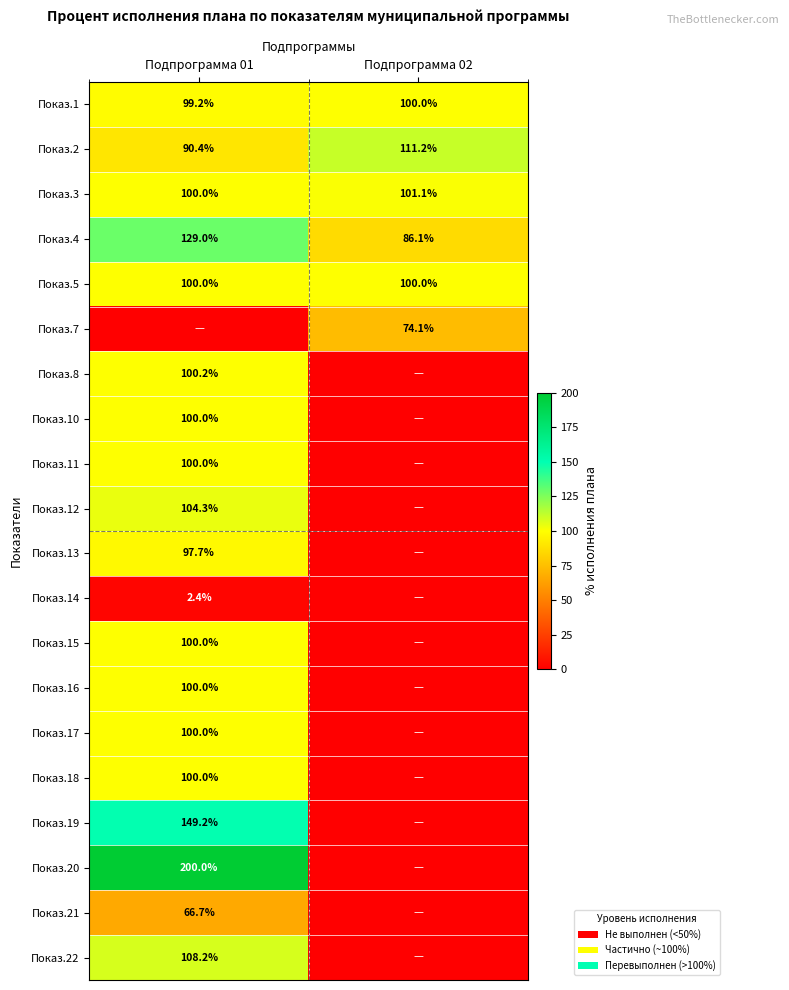

How many series are shown in this chart?

20